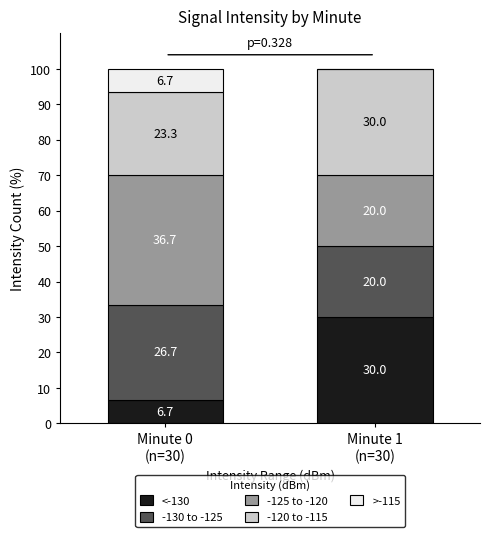

Are the bars grouped side by side (vs. stacked)?

No